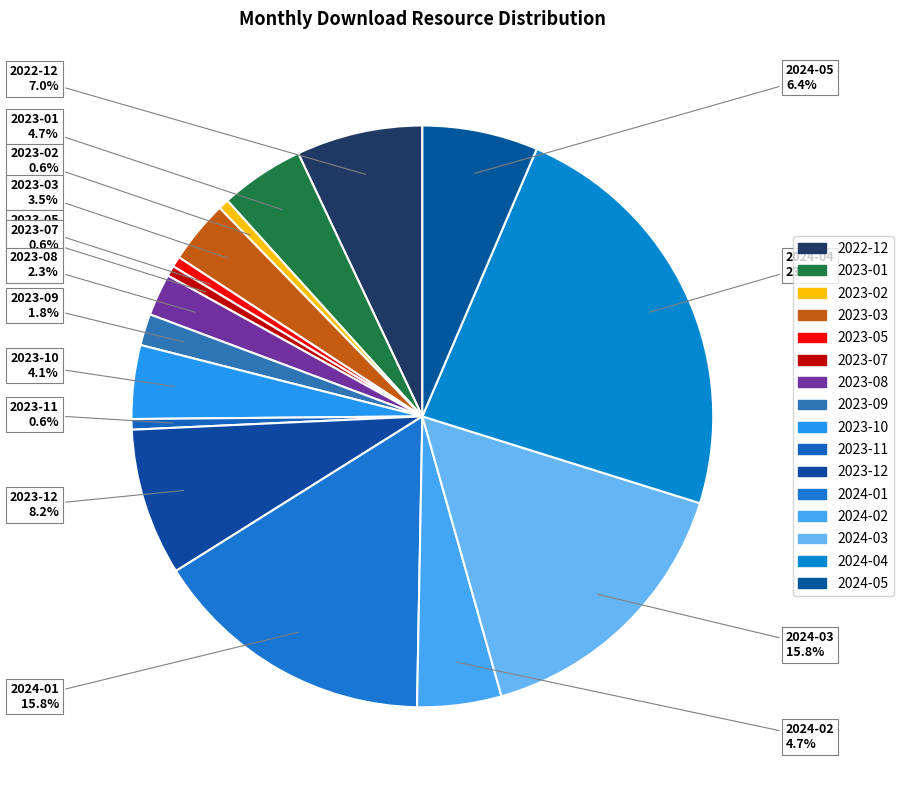

To the nearest percent, what is the combined percentage of 2023-05 and 2023-07?

1%